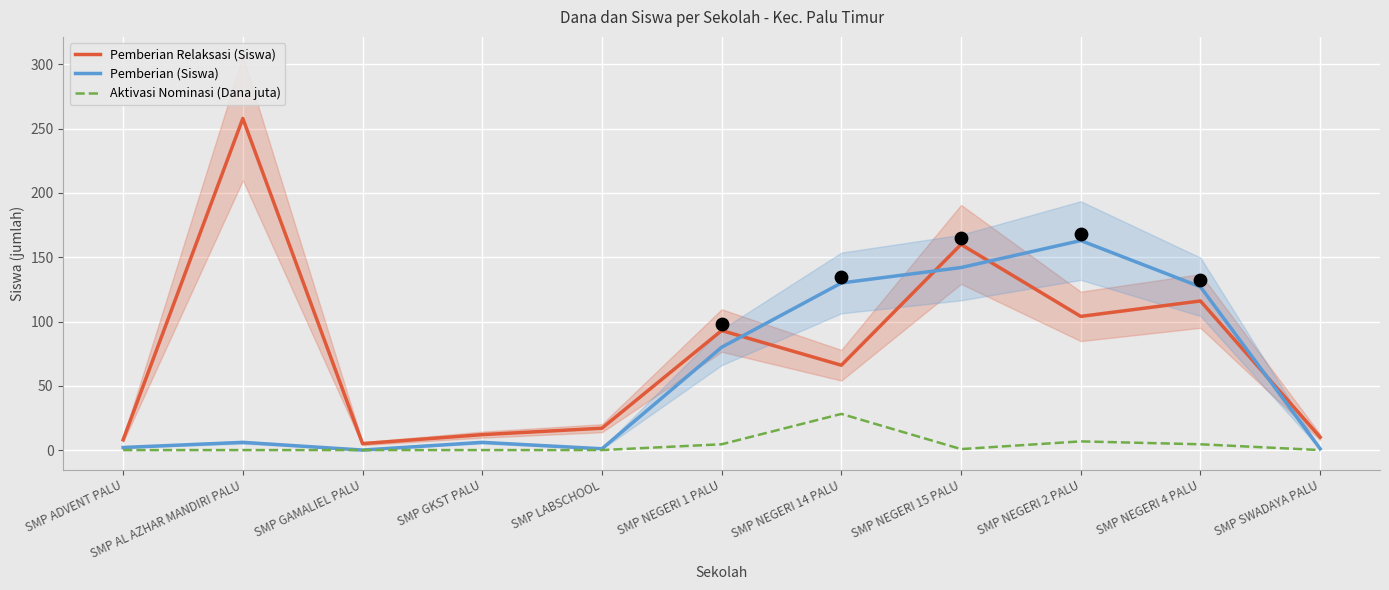

What is the total value across all series at SMP GAMALIEL PALU?

5.0